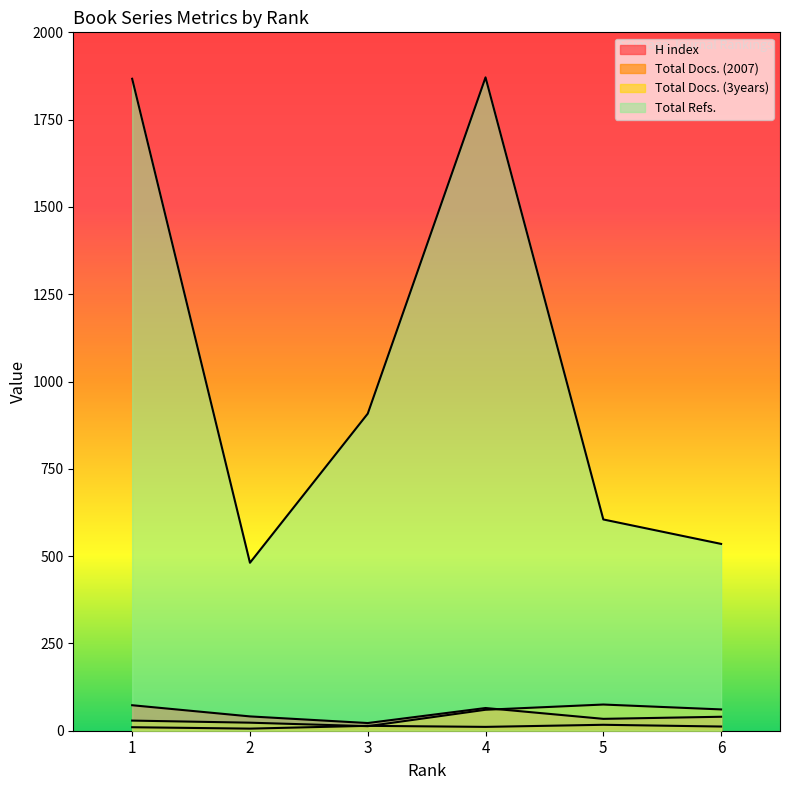

Between 3 and 4, which series saw the biggest shift?

Total Refs.